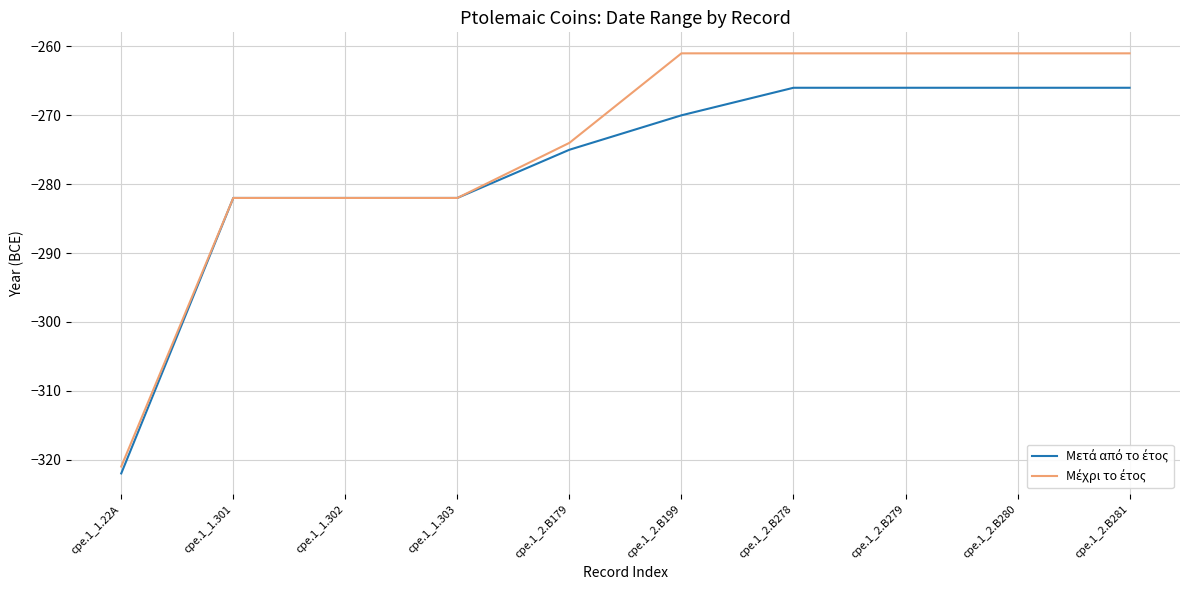

What is the total value across all series at cpe.1_2.B279?

-527